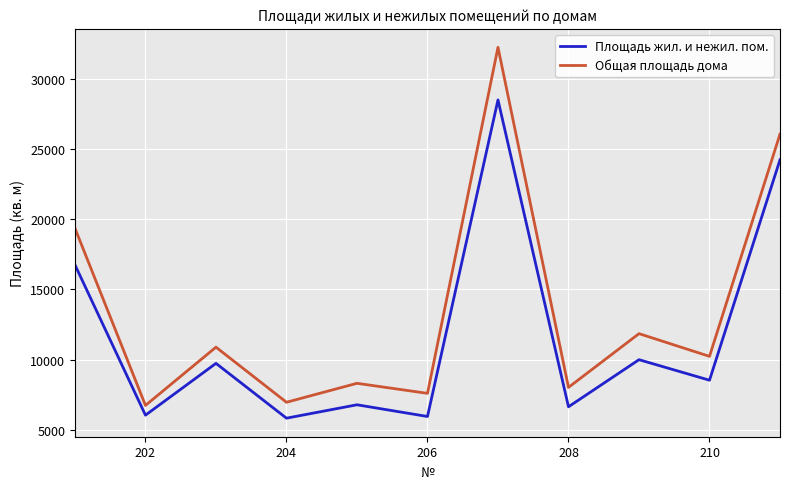

What is the greatest value displayed?

32236.8